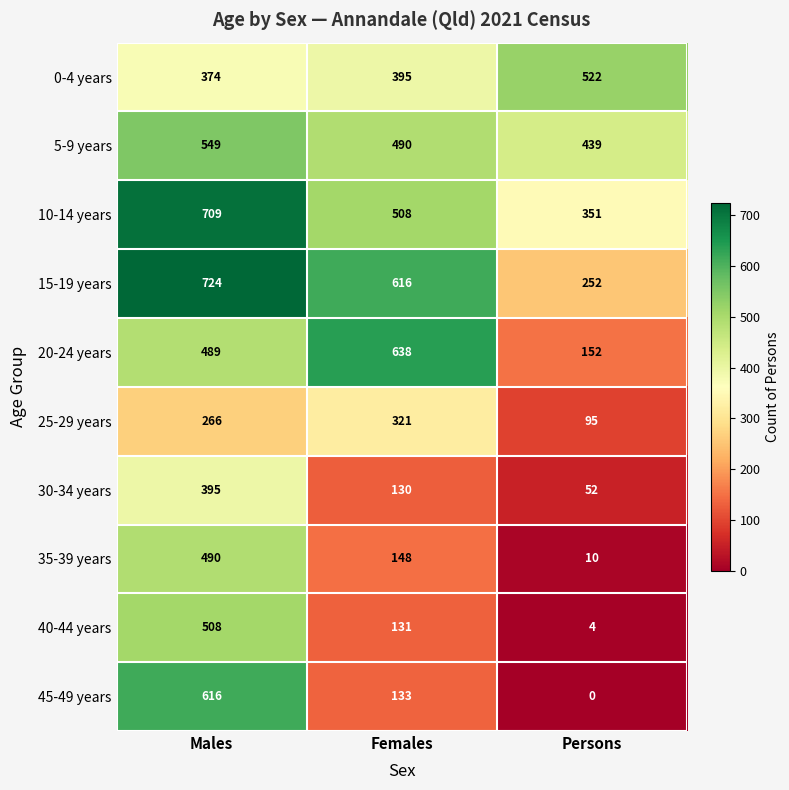

Reading left to right, what are all the values shown in this chart?

0-4 years: 374	395	522
5-9 years: 549	490	439
10-14 years: 709	508	351
15-19 years: 724	616	252
20-24 years: 489	638	152
25-29 years: 266	321	95
30-34 years: 395	130	52
35-39 years: 490	148	10
40-44 years: 508	131	4
45-49 years: 616	133	0